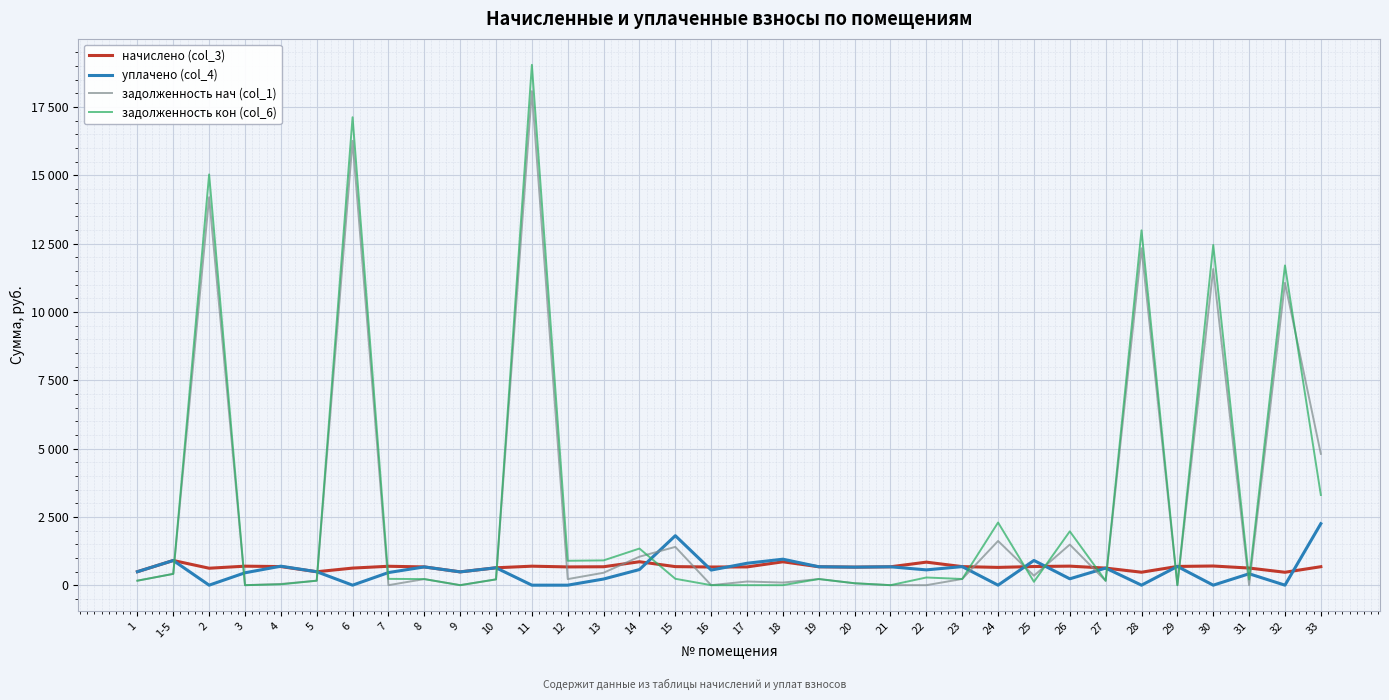

What is the approximate value of уплачено (col_4) at 19?

674.2